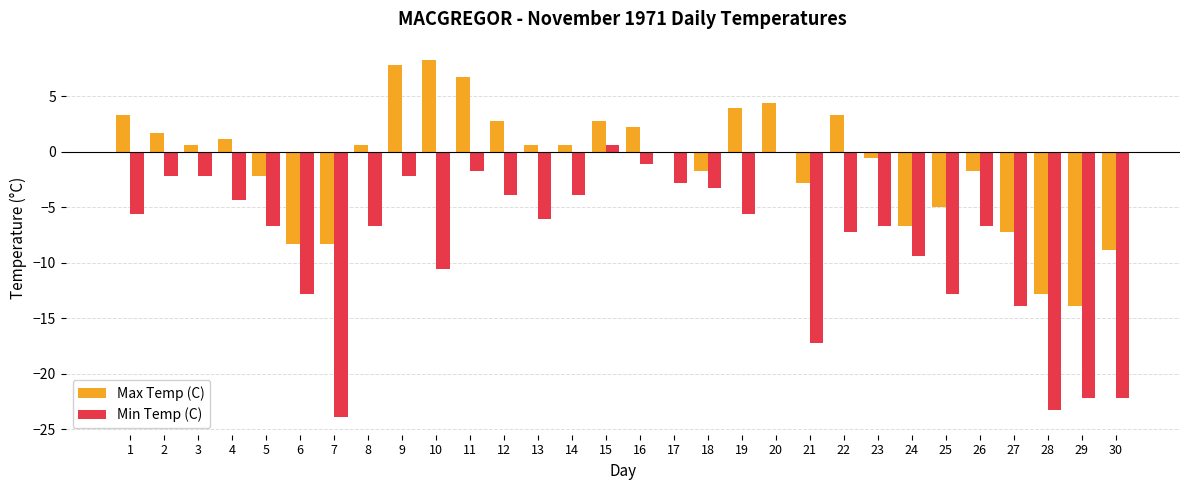

What is the sum of all Max Temp (C) values?

-29.4